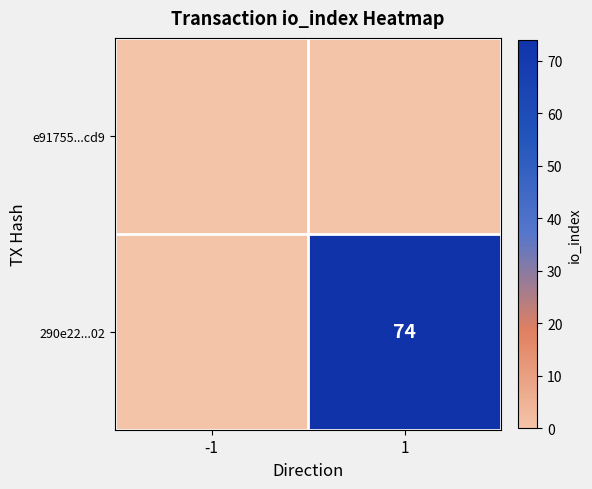

At which category is the sum across all series the highest?

1